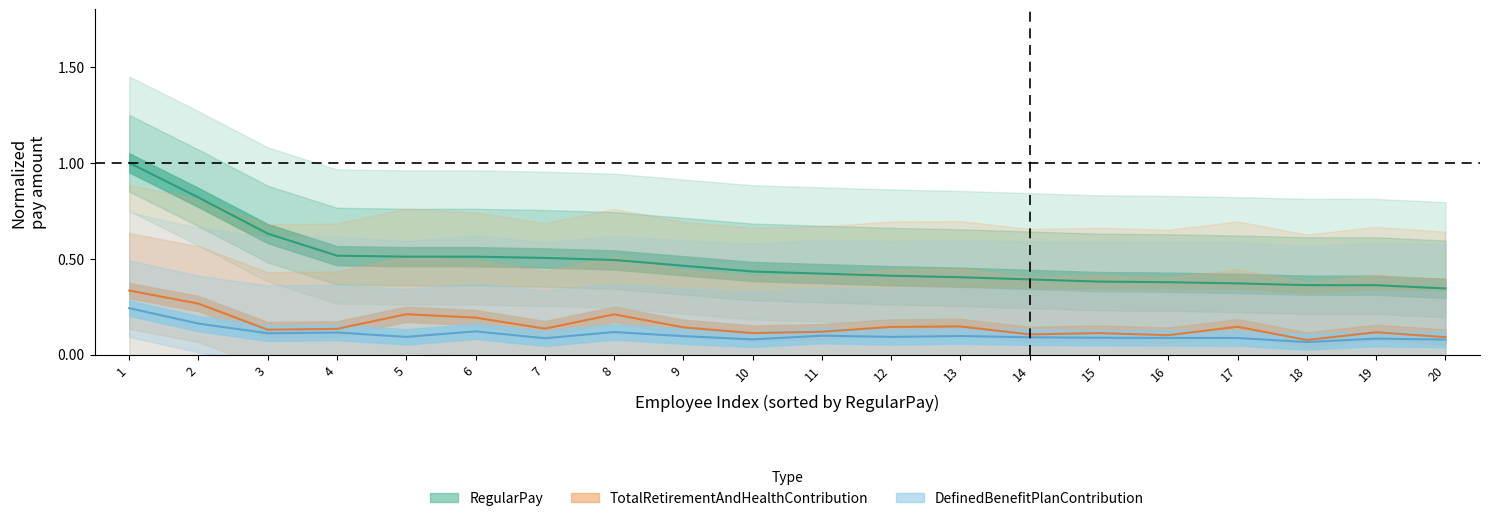

Which series has the largest total across all categories?

RegularPay